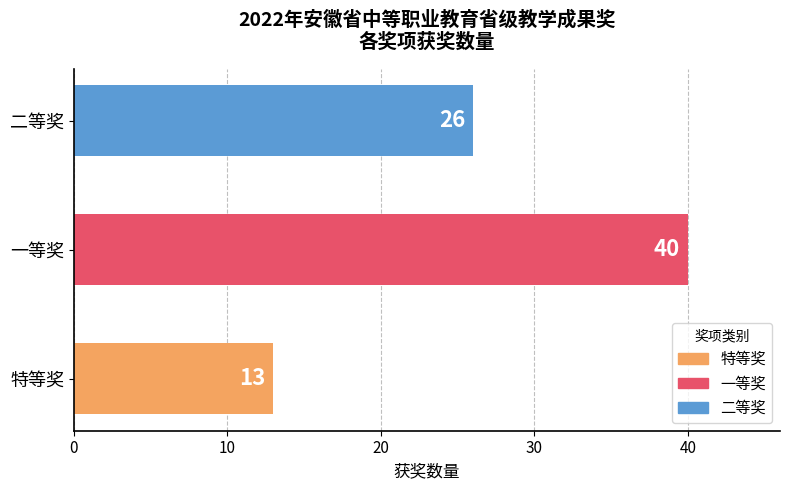

Rank the categories by value from lowest to highest.

特等奖, 二等奖, 一等奖